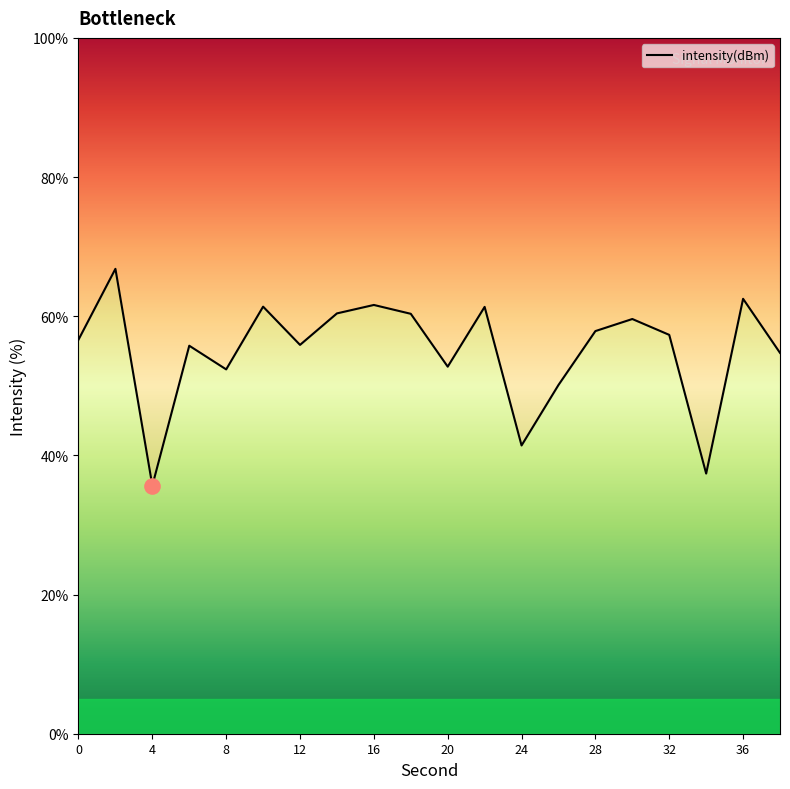

Count the number of data series in this chart.

1